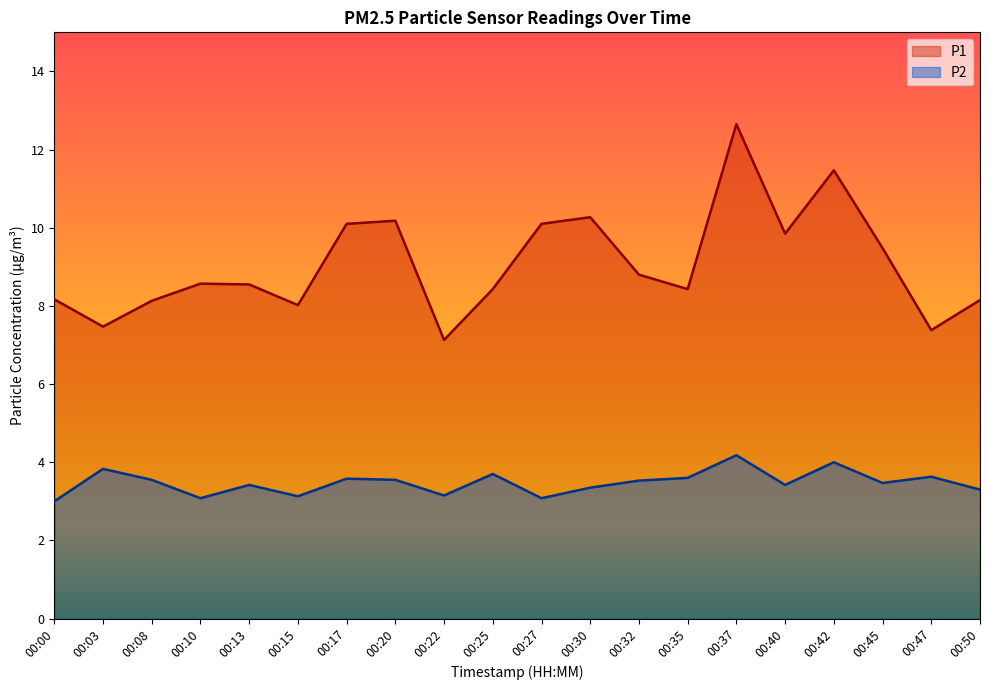

List the series in order of their peak value, lowest first.

P2, P1